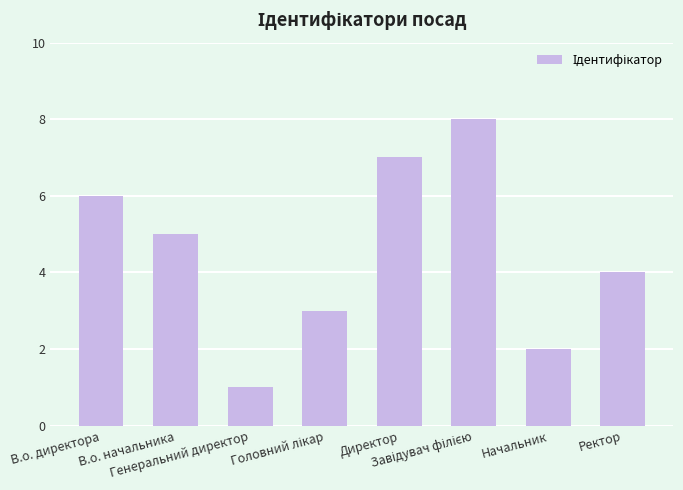

Reading right to left, transcribe all the data shown in this chart.

4	2	8	7	3	1	5	6